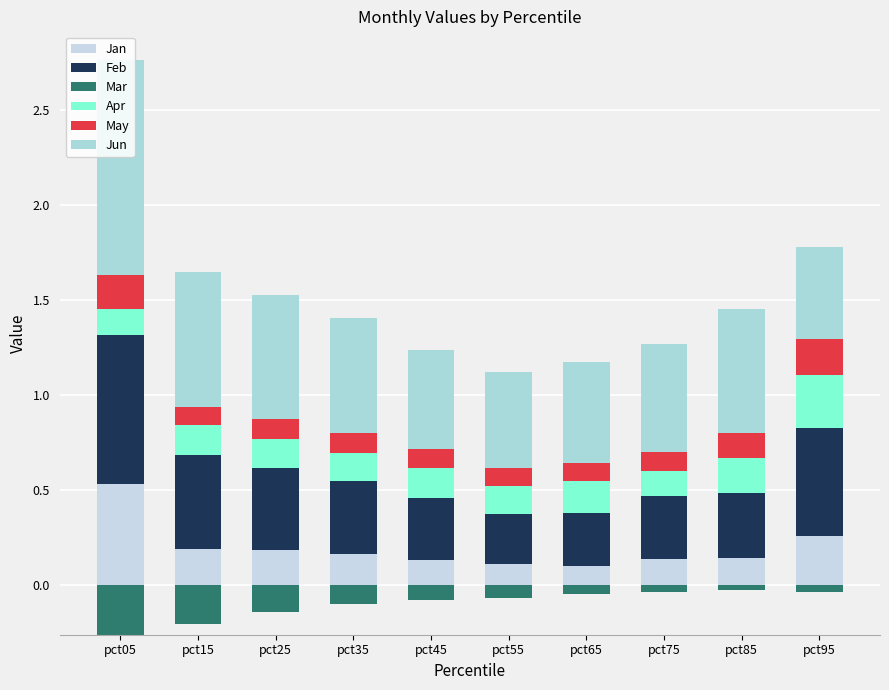

At pct25, list the series in order from largest to smallest.

Jun, Feb, Jan, Apr, May, Mar